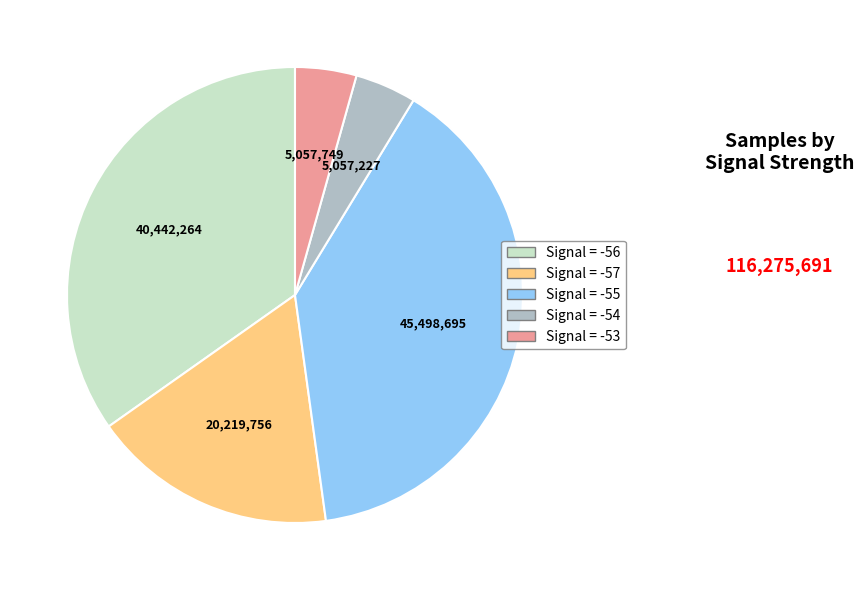

What is the largest slice in the pie chart?

Signal = -55